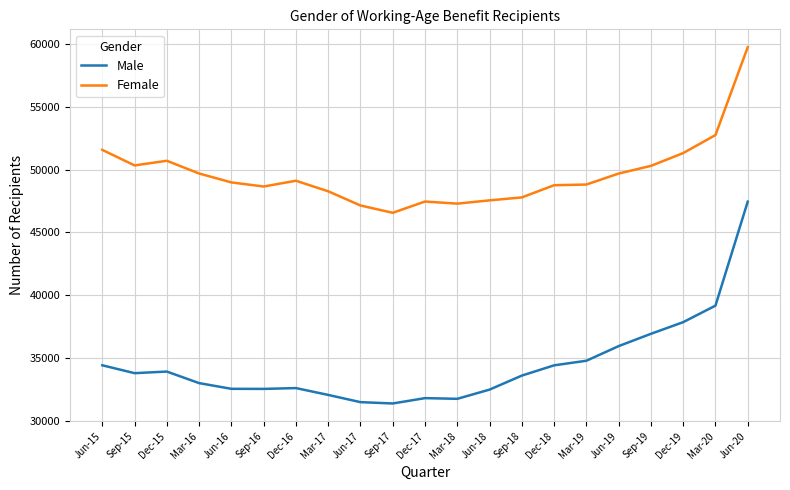

Which series has the largest total across all categories?

Female